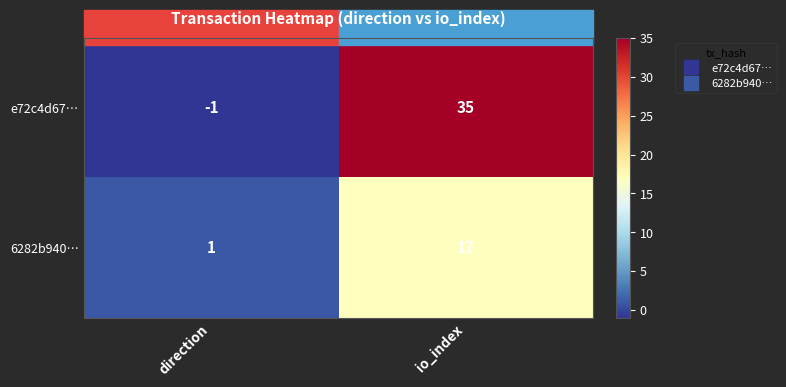

The value of e72c4d67… at direction is -1. True or false?

True